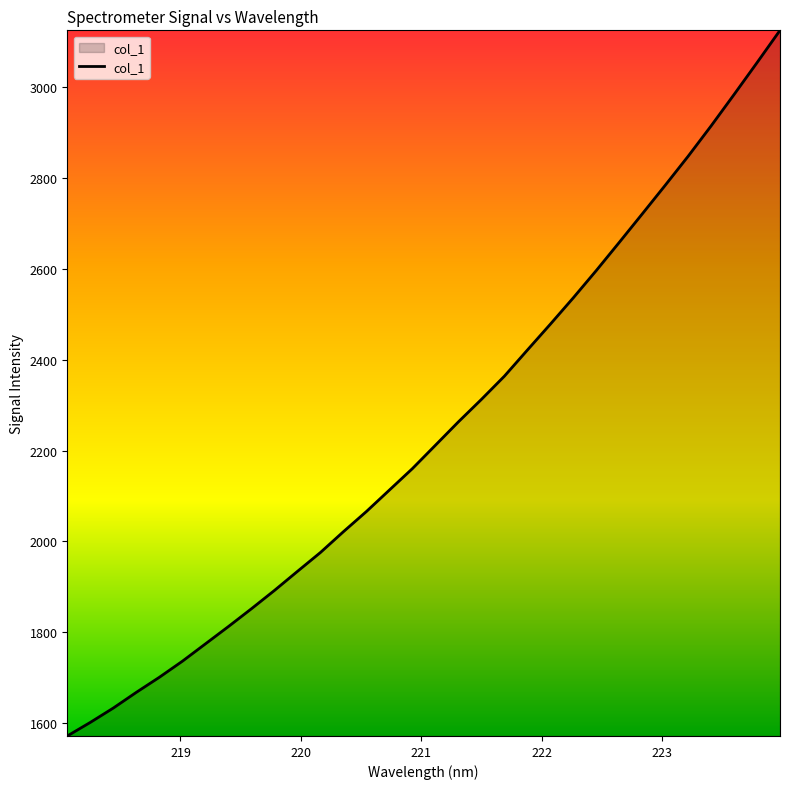

What is the smallest value displayed?

1572.4